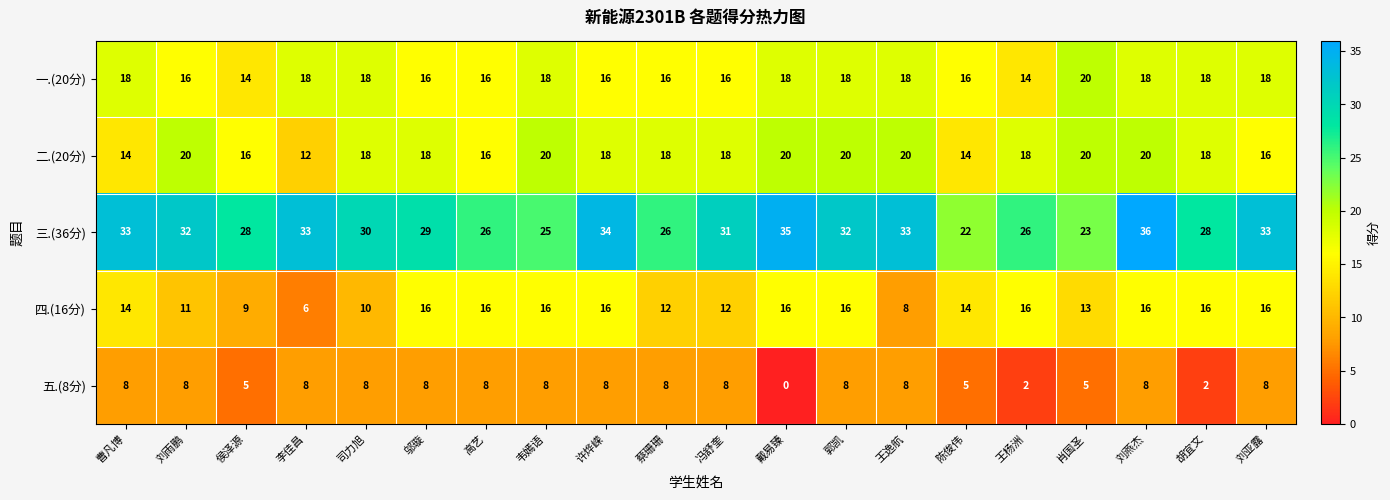

Rank the series at 戴易臻 from lowest to highest value.

五.(8分), 四.(16分), 一.(20分), 二.(20分), 三.(36分)